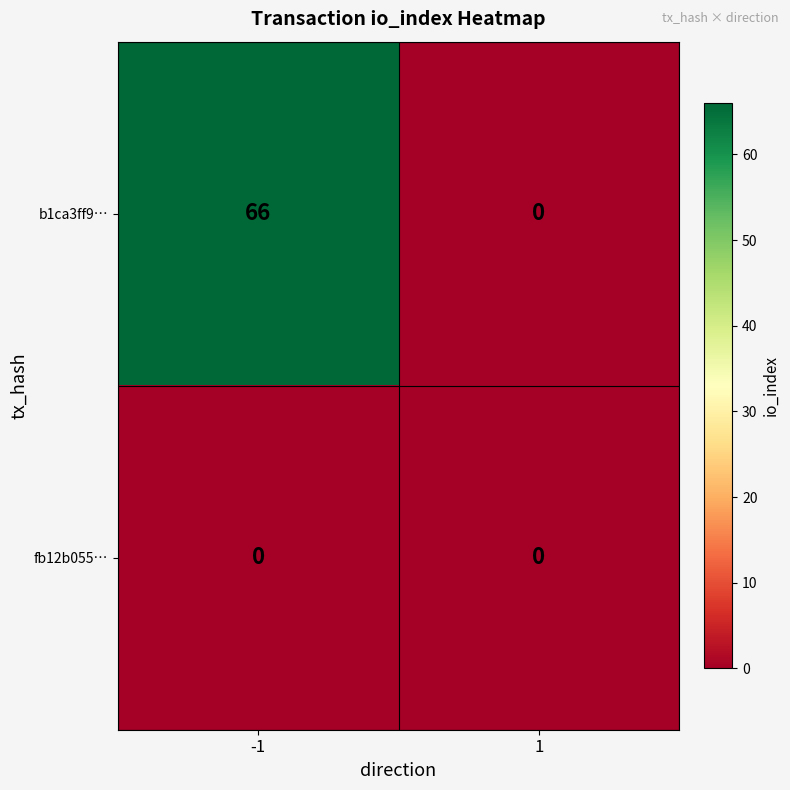

Rank the series by their maximum value, from highest to lowest.

b1ca3ff9…, fb12b055…